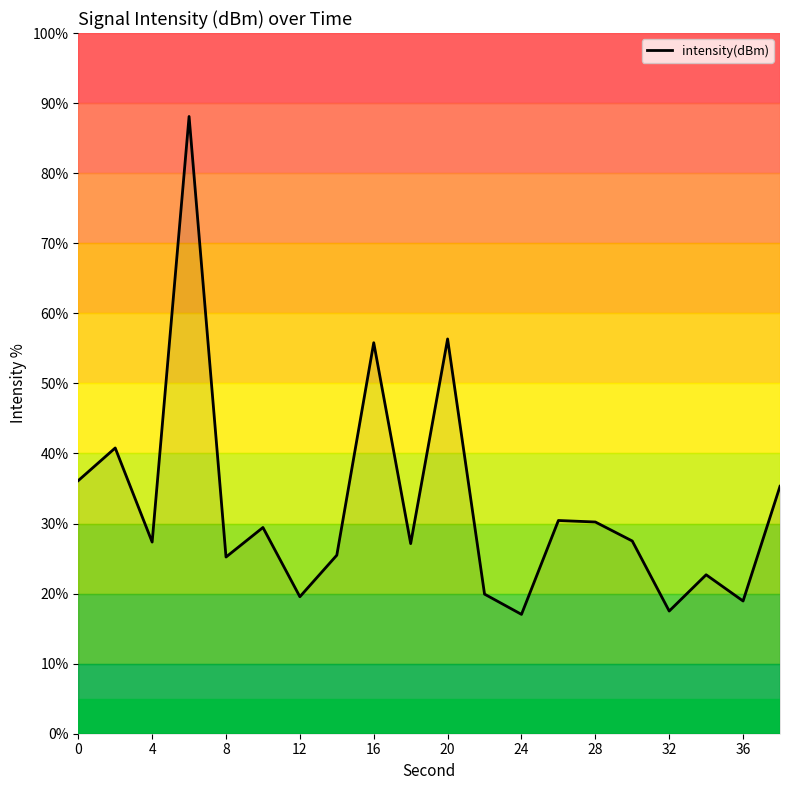

What is the smallest value displayed?

17.0